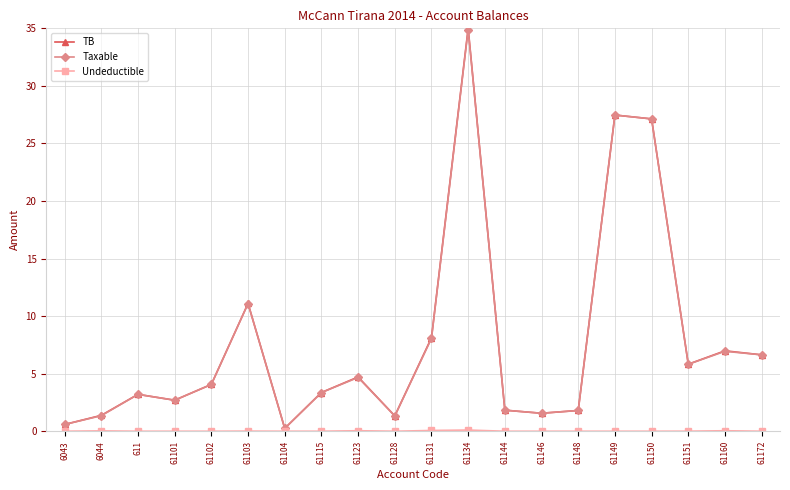

Does the chart display data point markers on the line(s)?

Yes